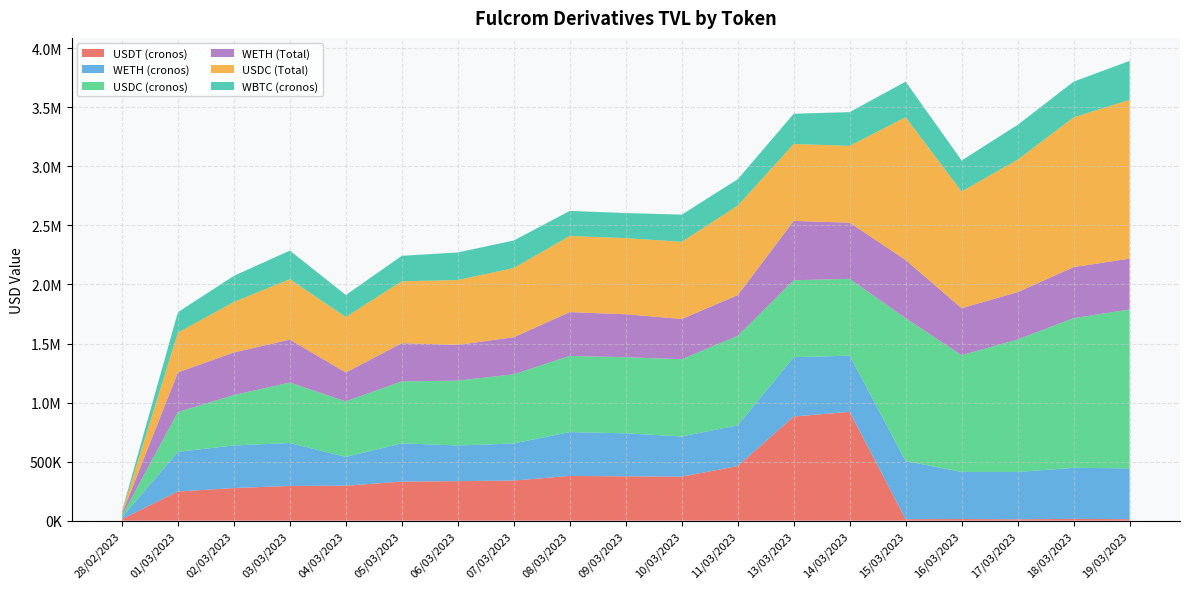

Reading right to left, what are all the values shown in this chart?

USDT (cronos): 12472.5	14850.7	11736.6	13954.6	12571.5	921526.9	881840.8	462222.8	372656.9	375713.4	378766.7	339673.1	334548.5	330925.7	295991.3	293883.5	276224.8	246669.5	12525.3
WETH (cronos): 430378.0	432518.6	400980.6	398524.9	492886.7	475589.0	502507.6	345157.2	340564.6	363961.6	371529.1	314116.2	302221.4	323865.5	244283.0	363828.1	360511.2	336384.2	14925.0
USDC (cronos): 1345083.0	1267402.6	1121516.2	988037.6	1208996.8	650496.1	651435.8	757291.6	653719.3	644327.7	644346.4	585559.4	549264.4	524241.5	470022.7	511550.6	427000.4	336179.9	13139.4
WETH (Total): 430378.0	432518.6	400980.6	398524.9	492886.7	475589.0	502507.6	345157.2	340564.6	363961.6	371529.1	314116.2	302221.4	323865.5	244283.0	363828.1	360511.2	336384.2	14925.0
USDC (Total): 1345083.0	1267402.6	1121516.2	988037.6	1208996.8	650496.1	651435.8	757291.6	653719.3	644327.7	644346.4	585559.4	549264.4	524241.5	470022.7	511550.6	427000.4	336179.9	13139.4
WBTC (cronos): 329823.0	302863.2	294682.6	262761.4	301454.2	285576.5	255732.1	224033.3	230067.0	212637.0	212420.5	233378.4	233511.1	215441.4	186358.4	242451.2	221643.5	173321.3	10037.4